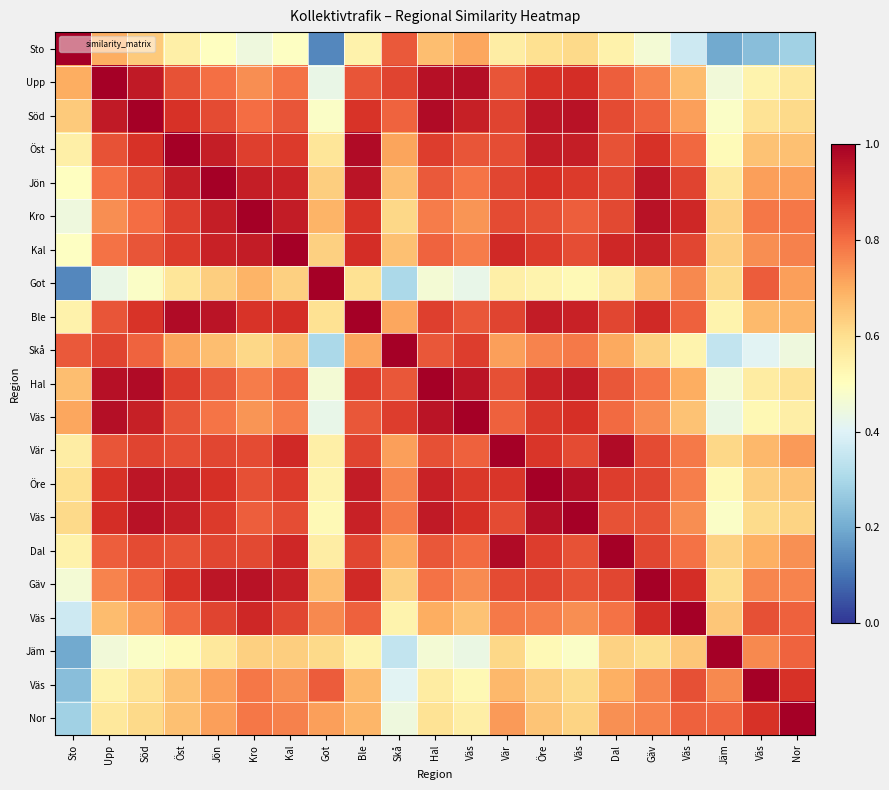

At which category does the chart reach its minimum across all series?

Got